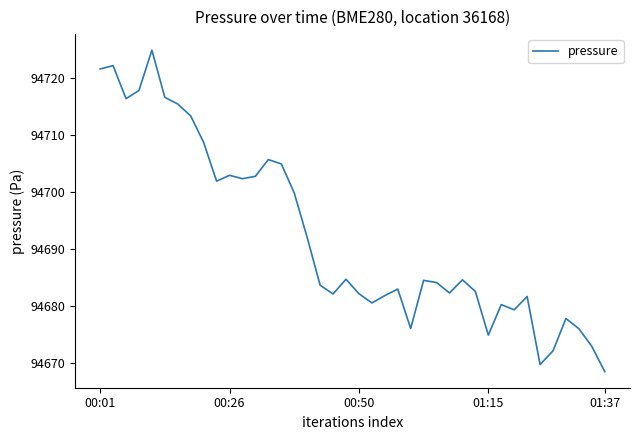

Count the number of categories in the chart.

40